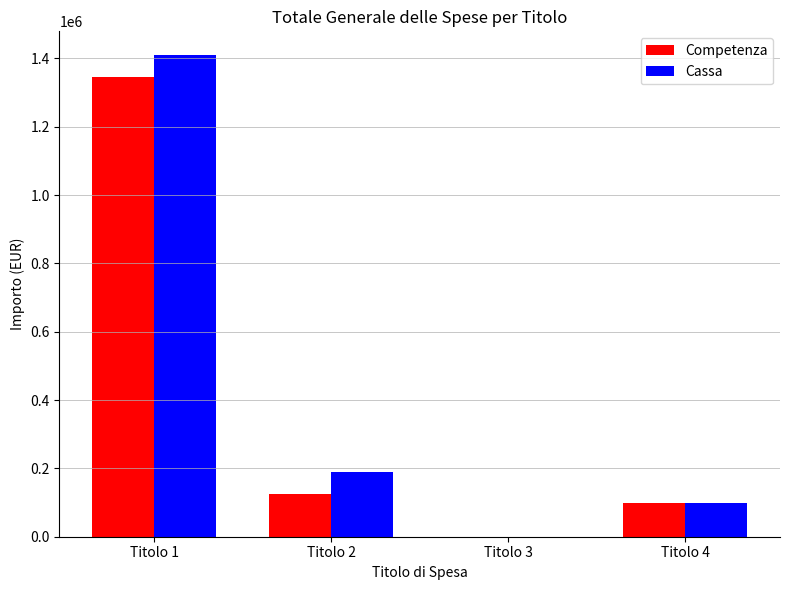

What is the sum of the Competenza values at Titolo 2 and Titolo 1?

1471099.1